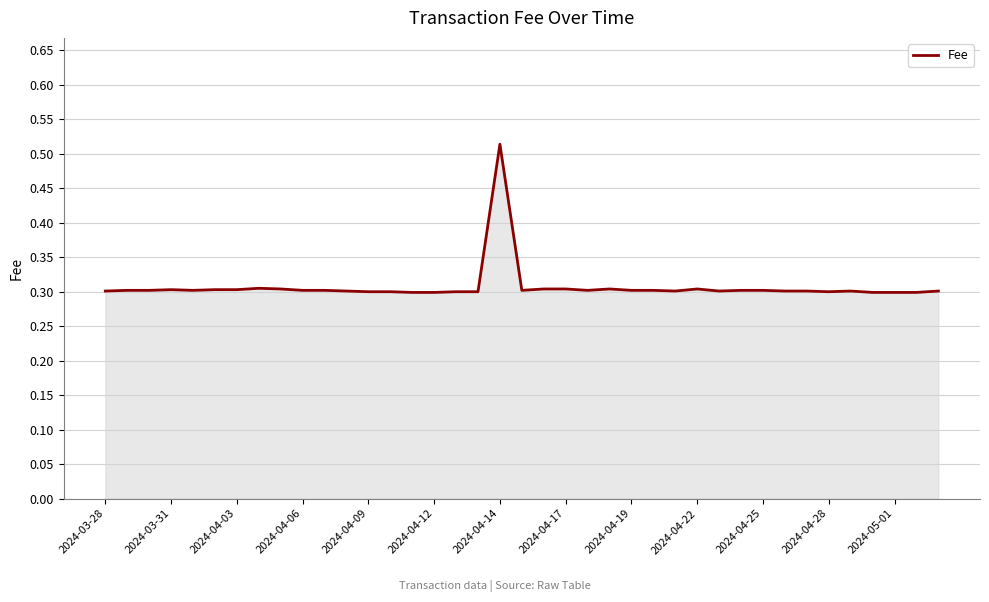

What is the minimum value shown in the chart?

0.3